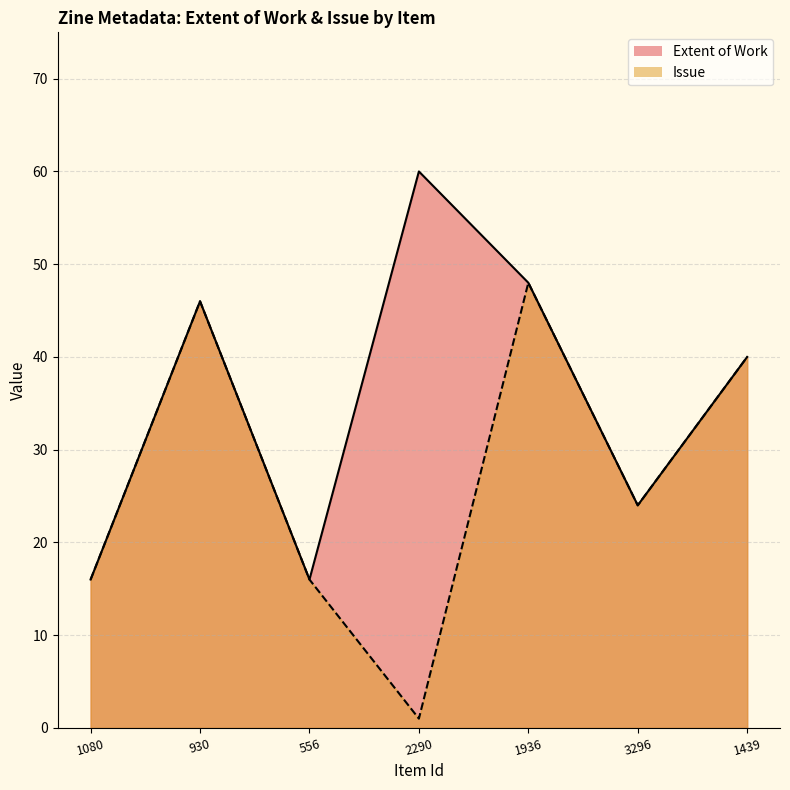

What is the label of the 3rd point from the left?

556